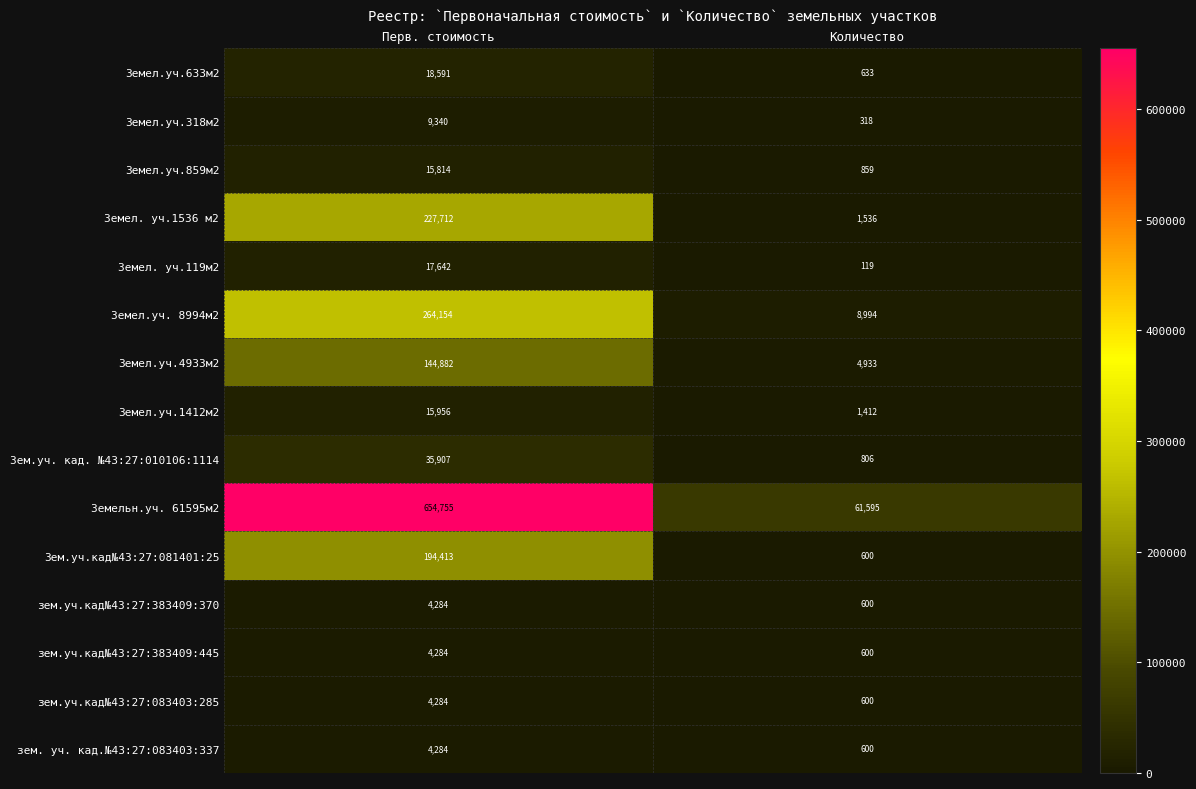

The value of зем.уч.кад№43:27:083403:285 at Перв. стоимость is 2191. True or false?

False